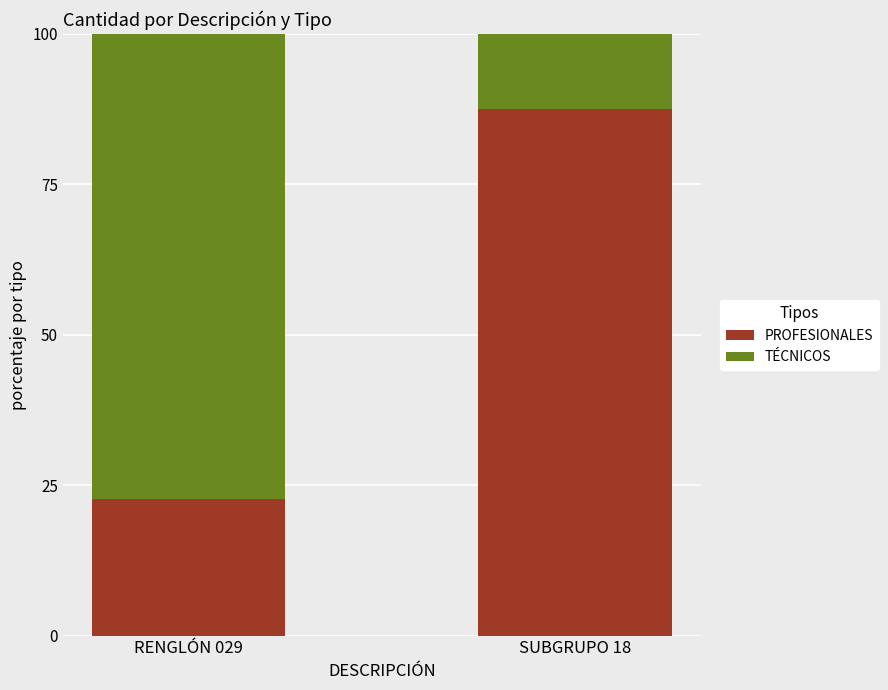

The value of PROFESIONALES at RENGLÓN 029 is 13.2. True or false?

False